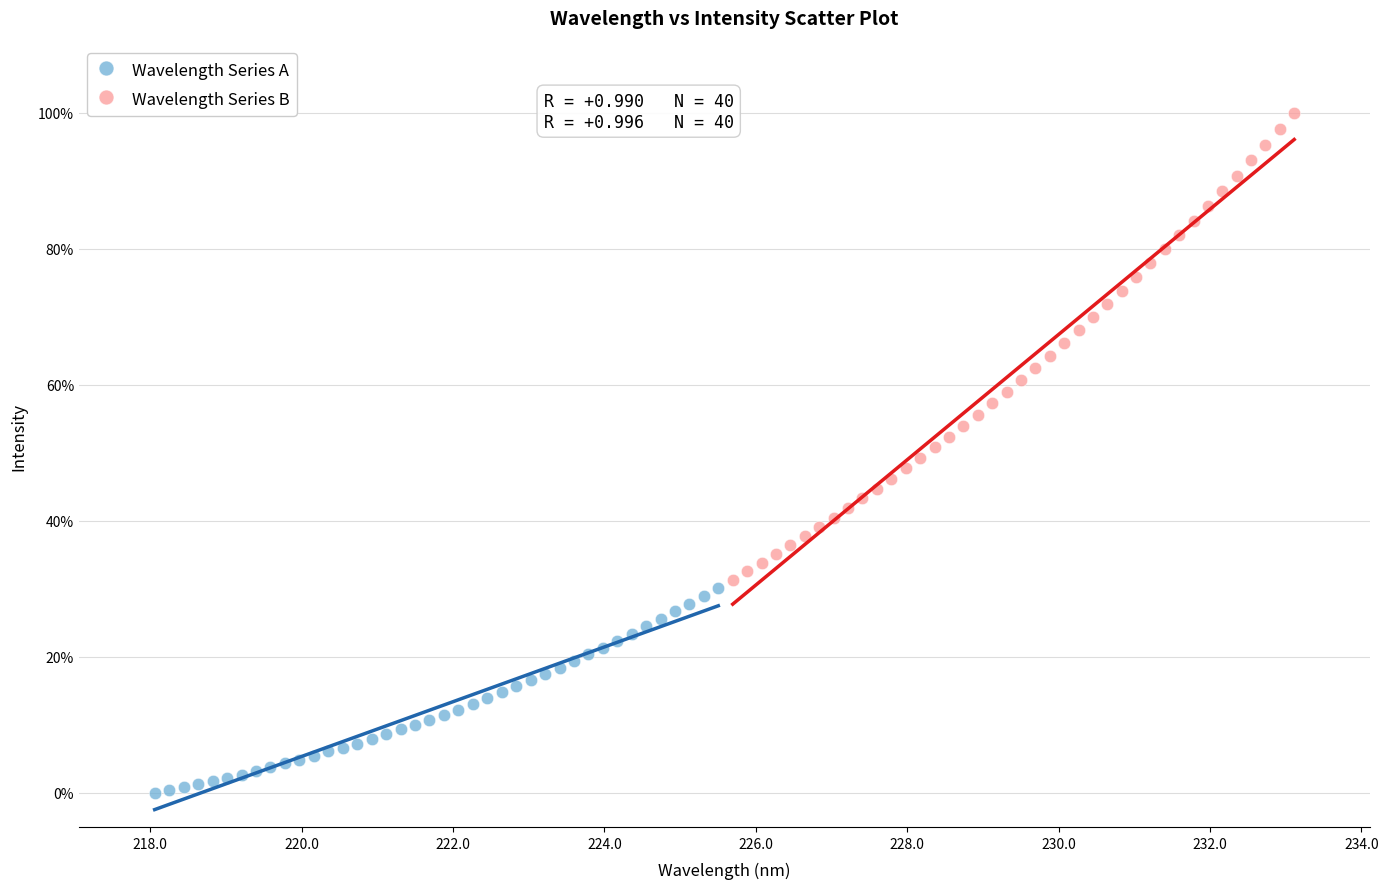

Which series contains the highest Y value?

Wavelength Series B